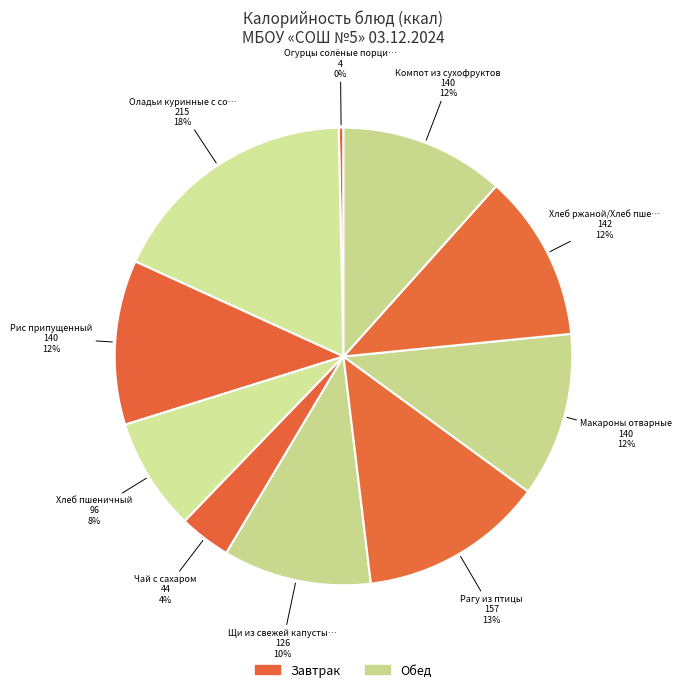

Rank the categories by value from lowest to highest.

Огурцы солёные порционные, Чай с сахаром, Хлеб пшеничный, Щи из свежей капусты с картофелем, Рис припущенный, Макароны отварные, Компот из сухофруктов, Хлеб ржаной/Хлеб пшеничный, Рагу из птицы, Оладьи куринные с соусом